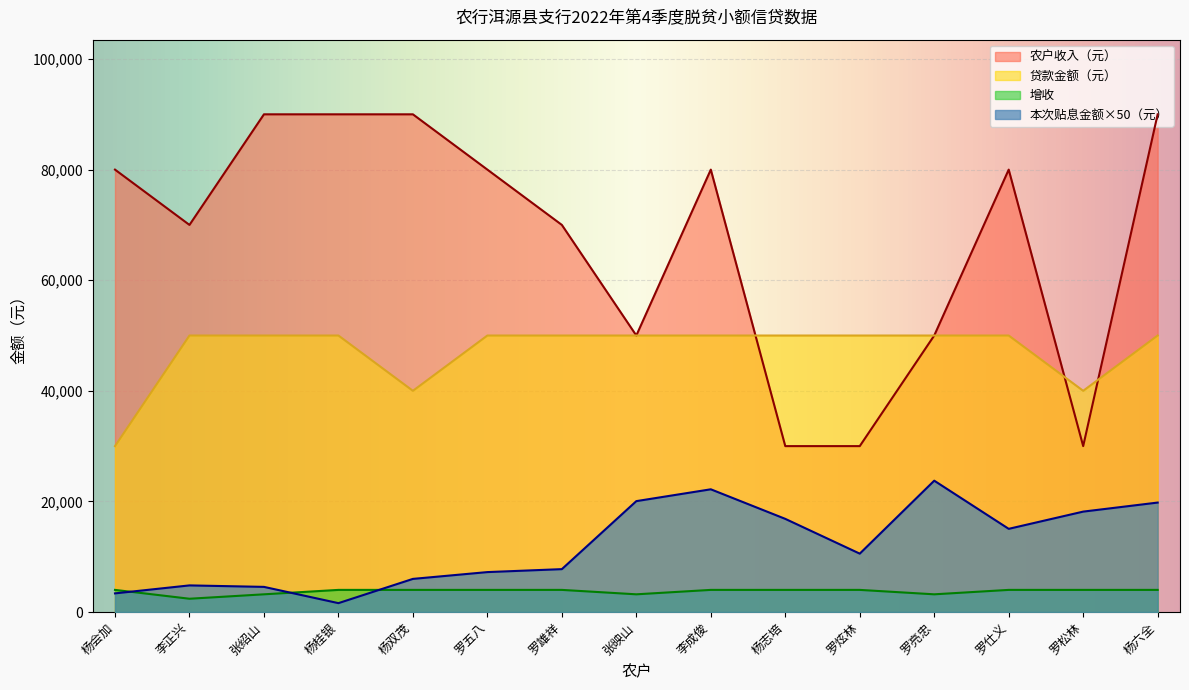

The value of 本次贴息金额（元） at 李正兴 is 4812.5. True or false?

True